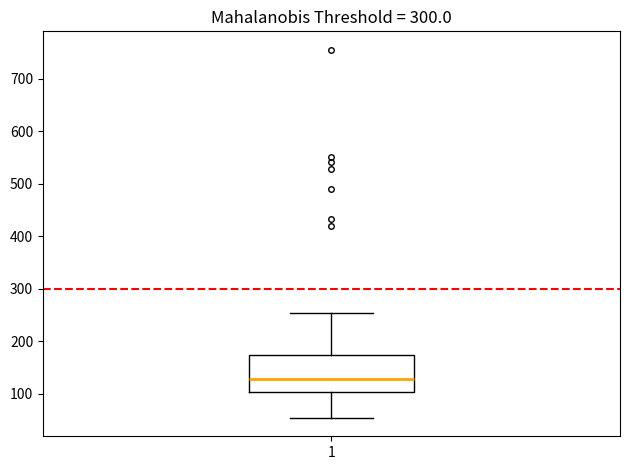

Transcribe this box plot: give where the median line is, the range the box spans, and where the two whiskers end, as read against the y-axis. The values are not printed on the chart, so give them approximately, as read against the axis.

median 130, box 100 to 180, whiskers 50 to 250